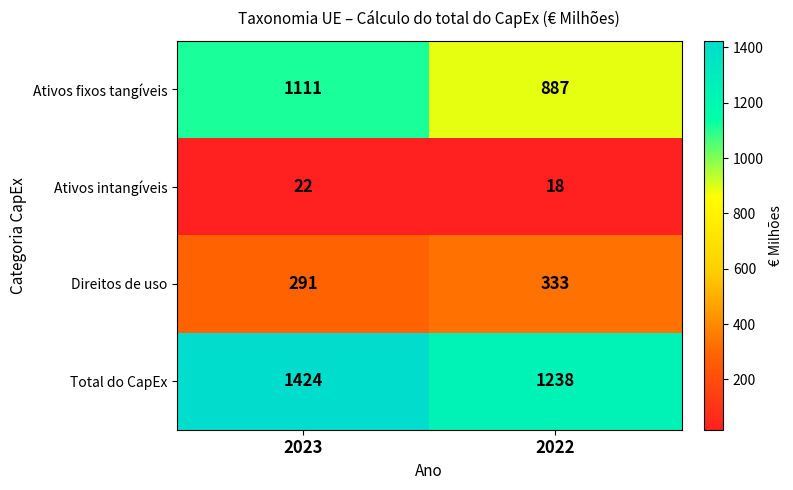

Rank the series by their average value, from lowest to highest.

Ativos intangíveis, Direitos de uso, Ativos fixos tangíveis, Total do CapEx